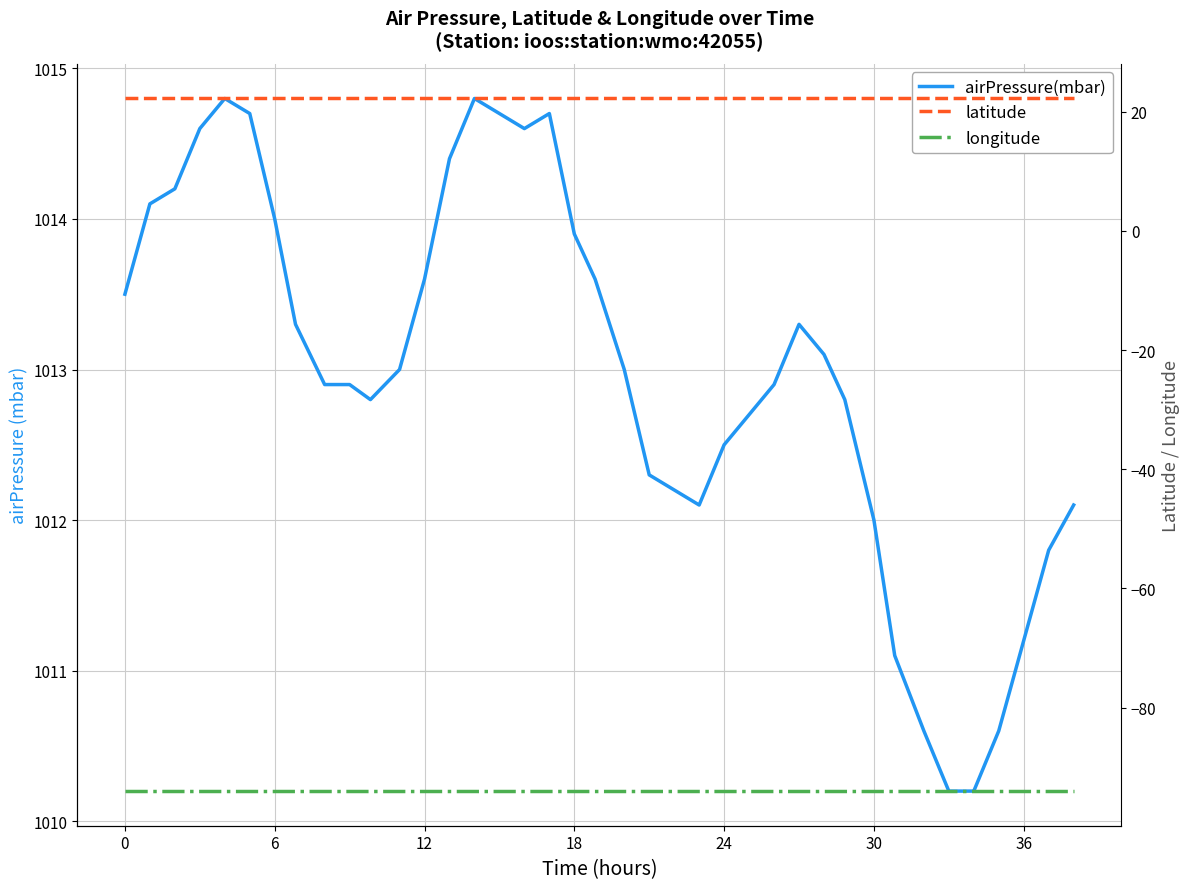

Between 13 and 35, which series saw the biggest shift?

airPressure(mbar)